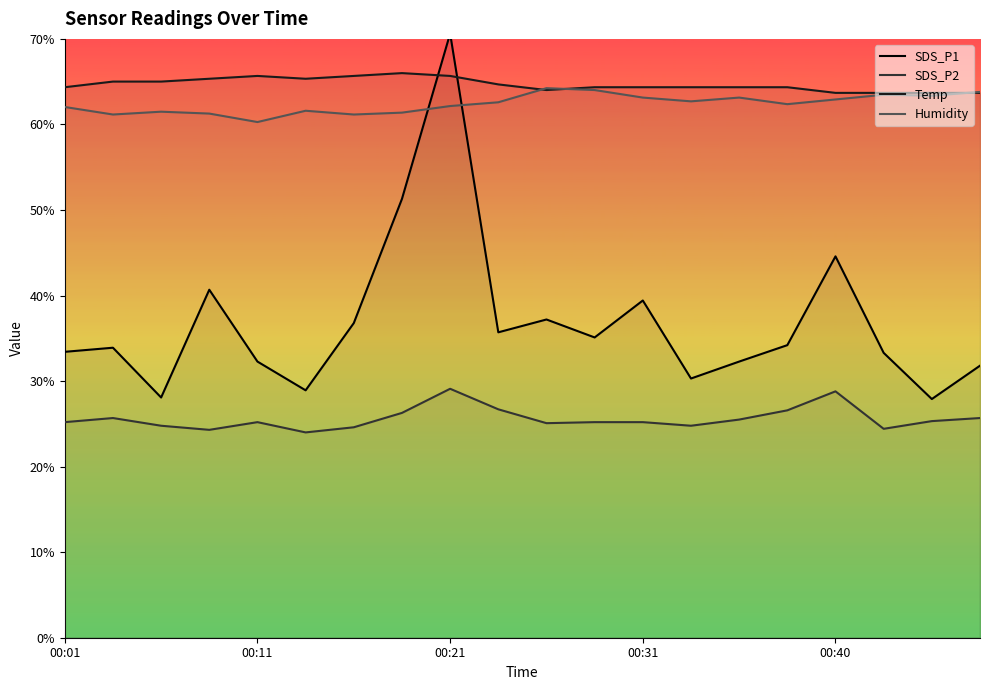

True or false: Humidity and SDS_P2 cross at least once.

False